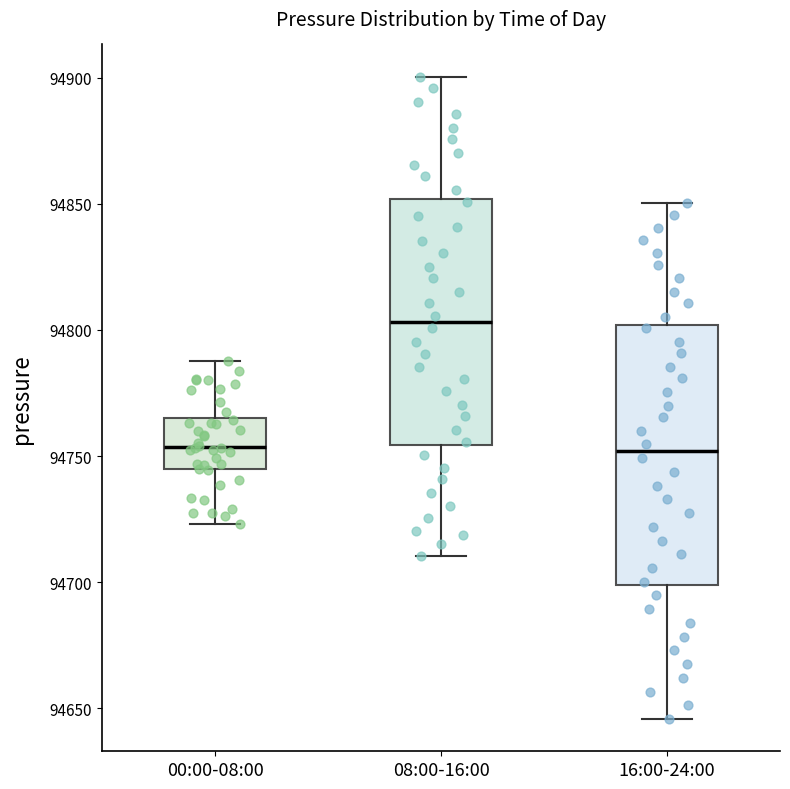

Where does the upper whisker of the box for 00:00-08:00 end on the y-axis? The values are not printed on the chart, so give them approximately, as read against the axis.

94790